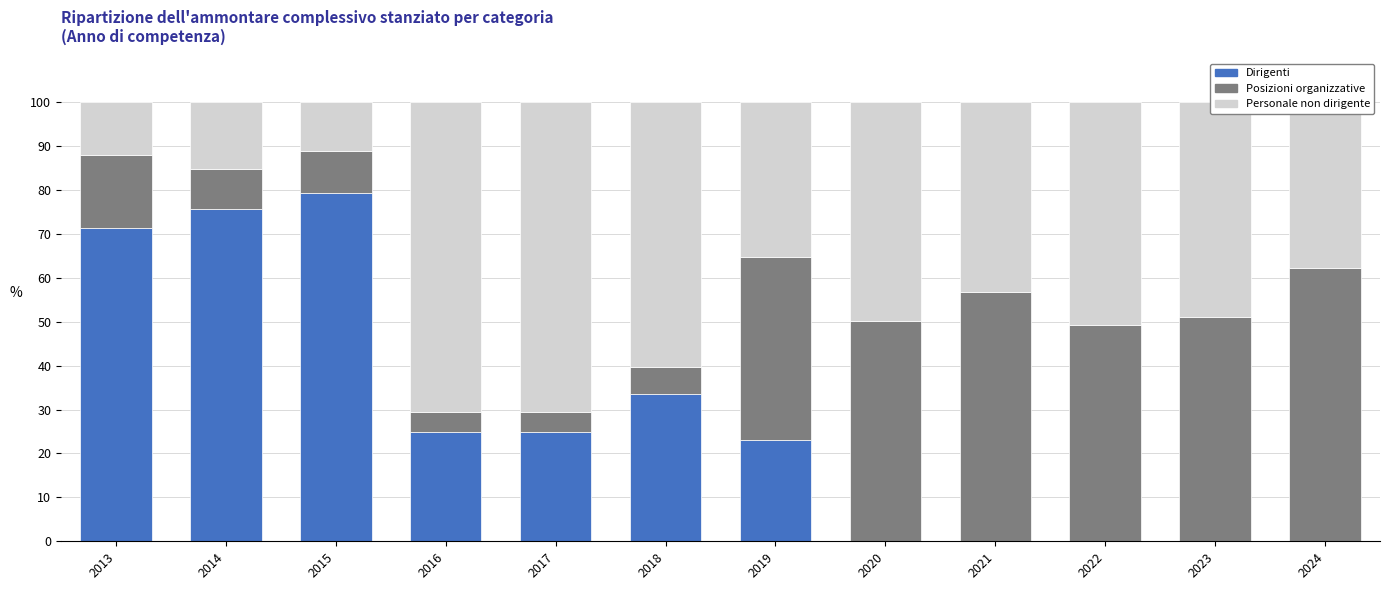

Is it true that Dirigenti equals 0.0 at 2020?

True